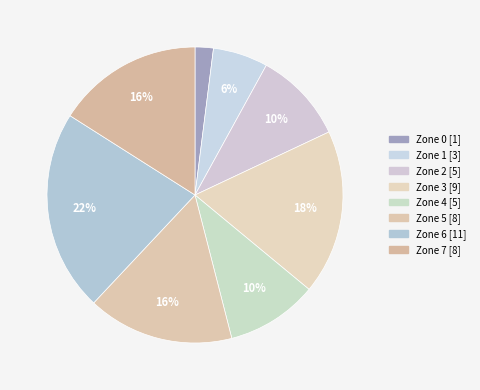

How many segments does this pie chart have?

8